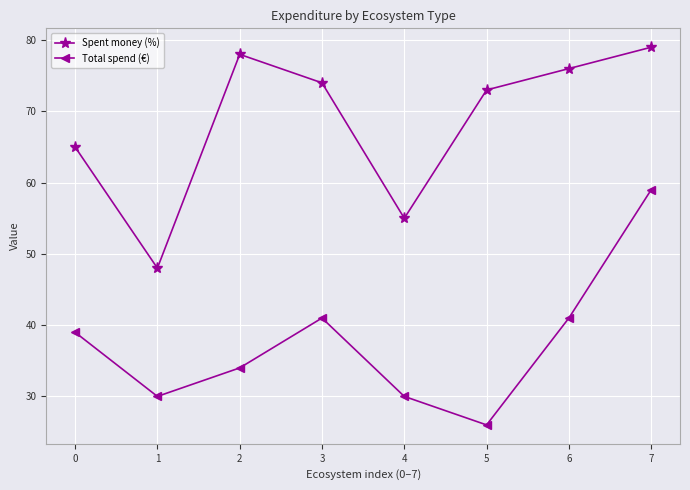

Is this an area chart (filled region under the line)?

No